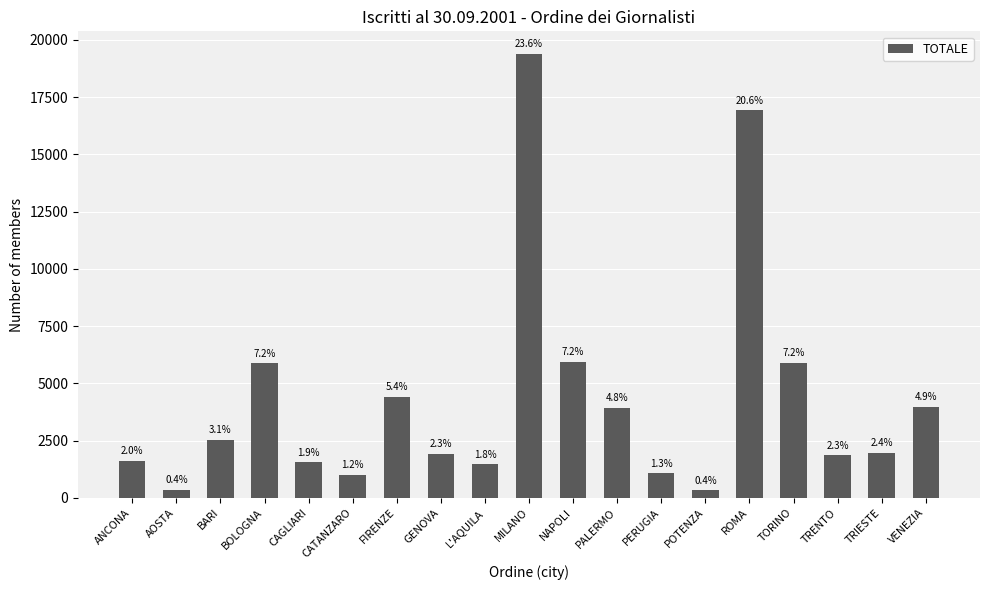

Between MILANO and ROMA, which is larger?

MILANO